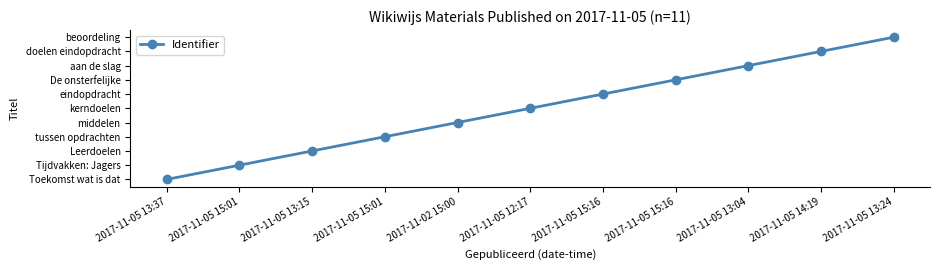

Is it true that the value at 2017-11-02 15:00 is 4?

True